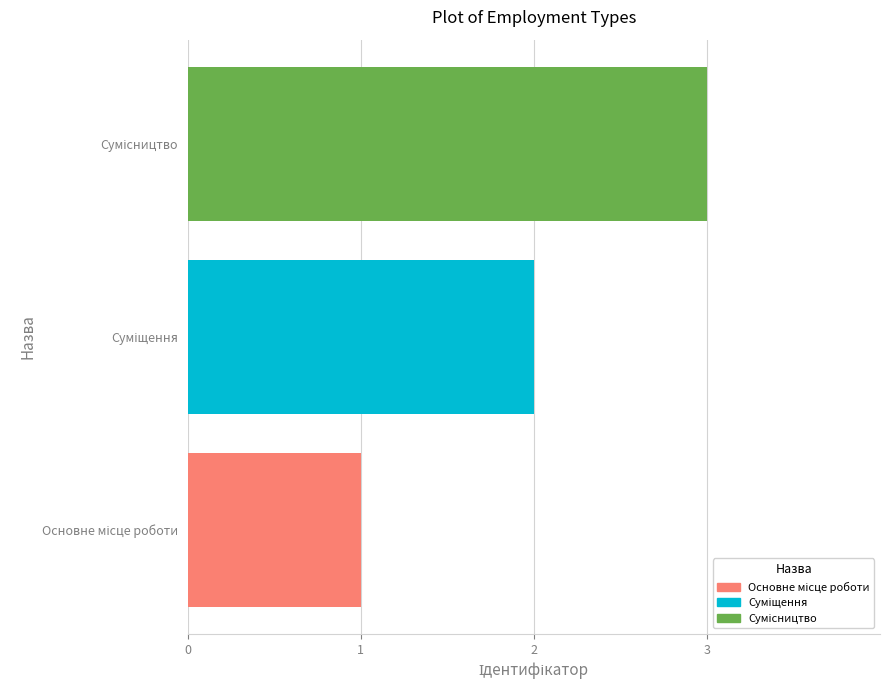

What is the greatest value displayed?

3